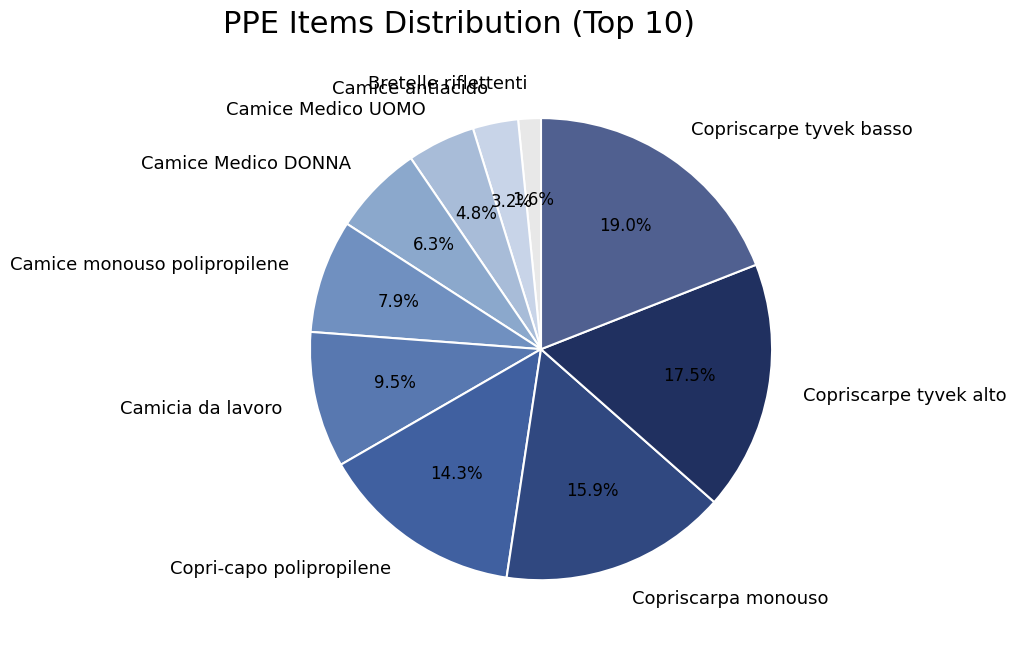

What percentage is the Camice monouso polipropilene slice, to the nearest percent?

8%